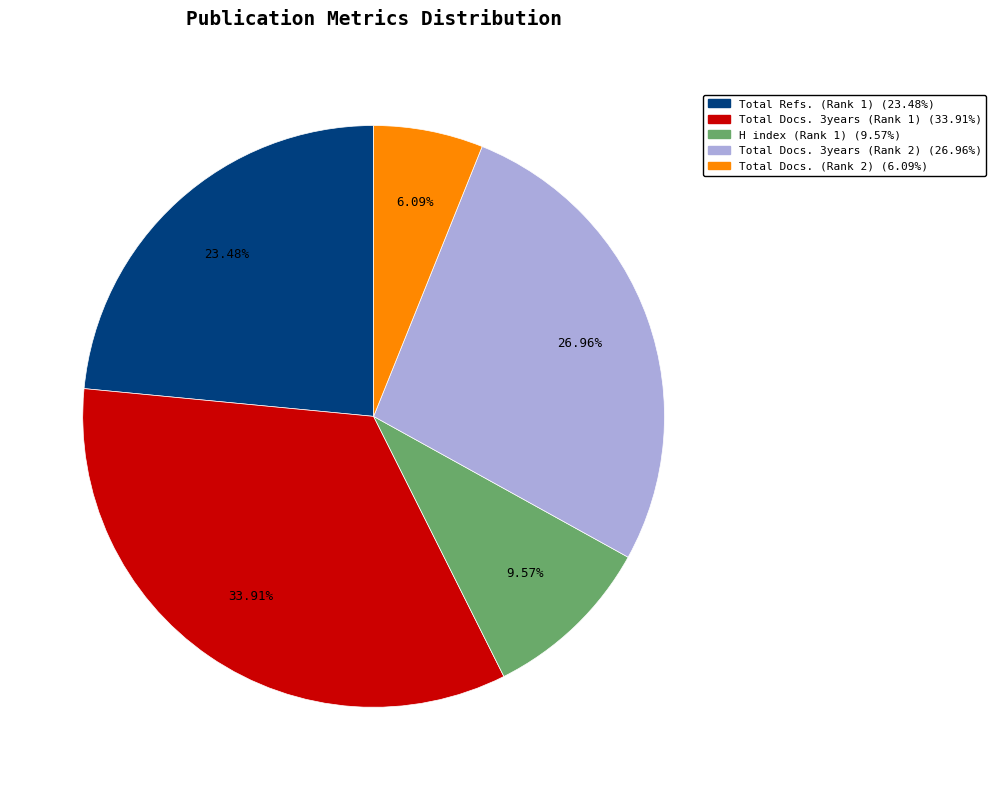

To the nearest percent, what is the average slice percentage?

20%